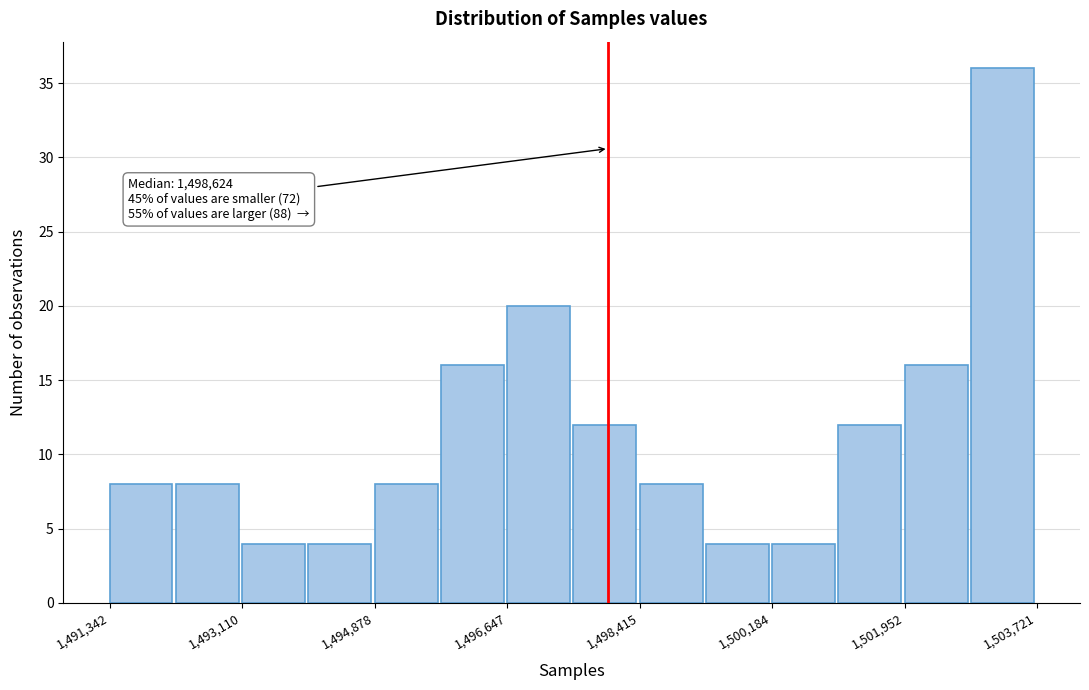

Which range on the x-axis has the tallest bar?

1502800 to 1503800